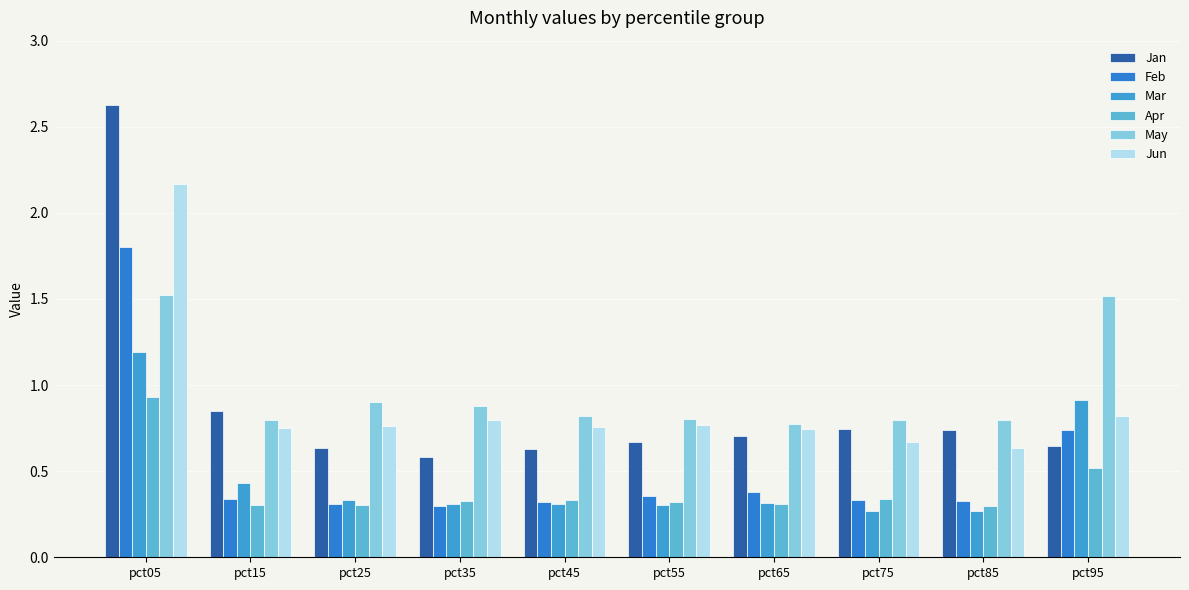

What are all the series names shown in the legend?

Jan, Feb, Mar, Apr, May, Jun